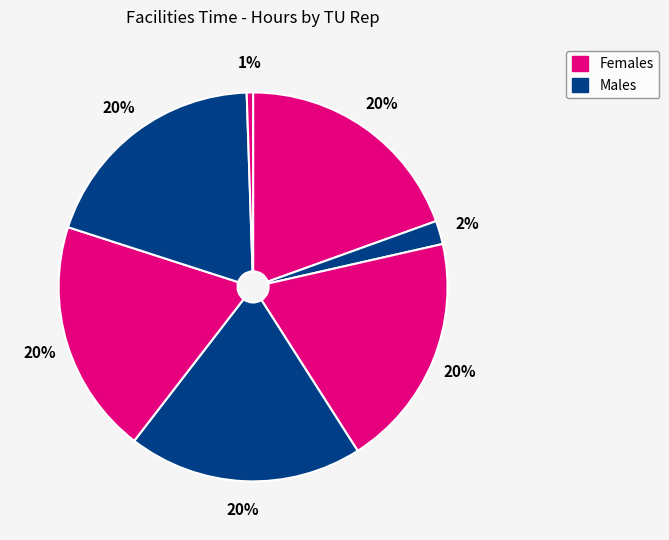

Count the number of slices in the pie.

7